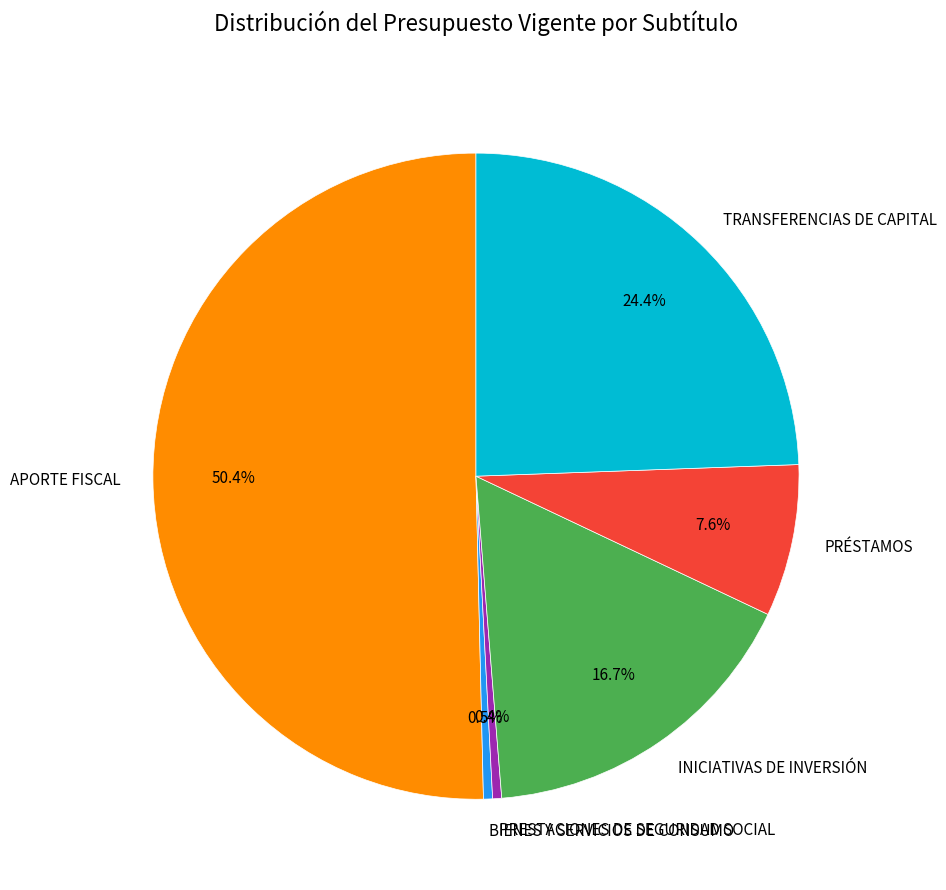

Which category accounts for the majority?

APORTE FISCAL